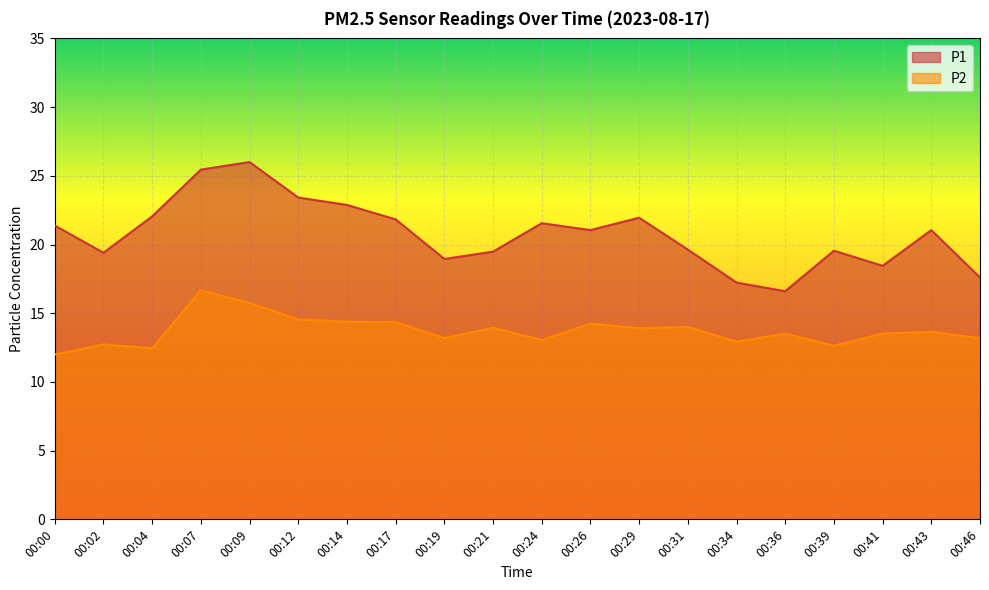

How many lines are shown in the chart?

2